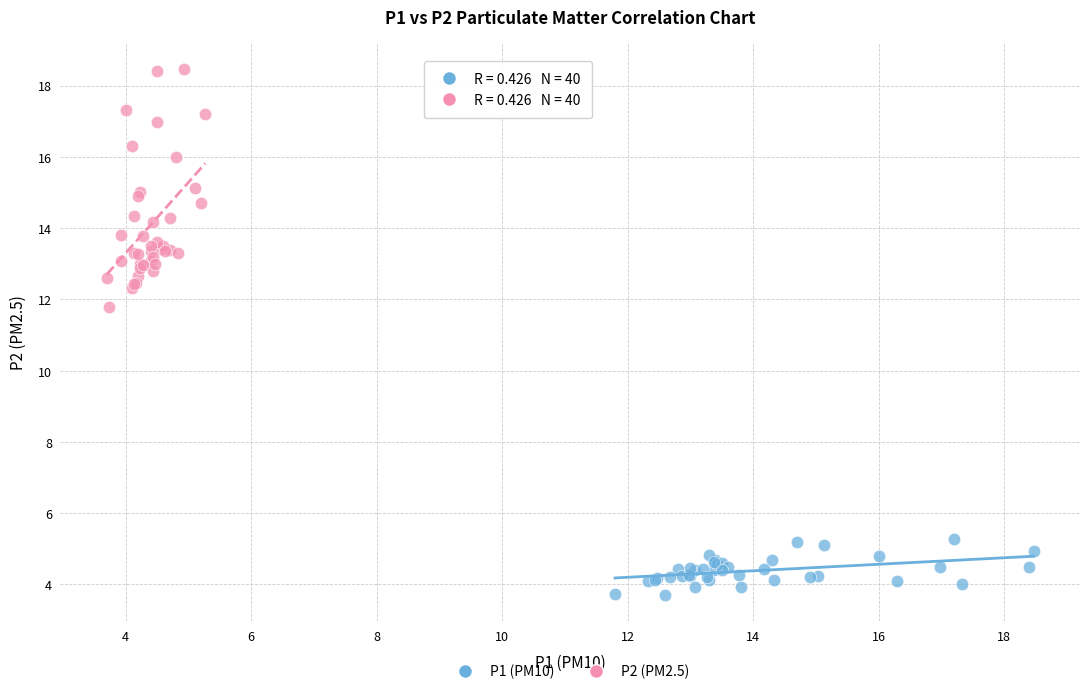

Which series reaches the maximum Y coordinate?

P2 (PM2.5)